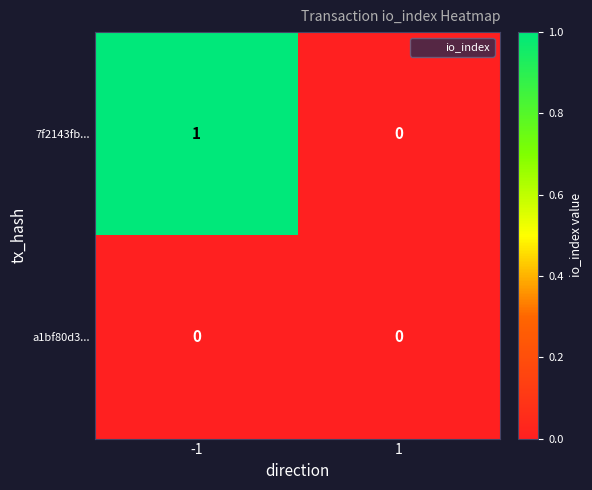

Between -1 and 1, which series saw the biggest shift?

7f2143fb...